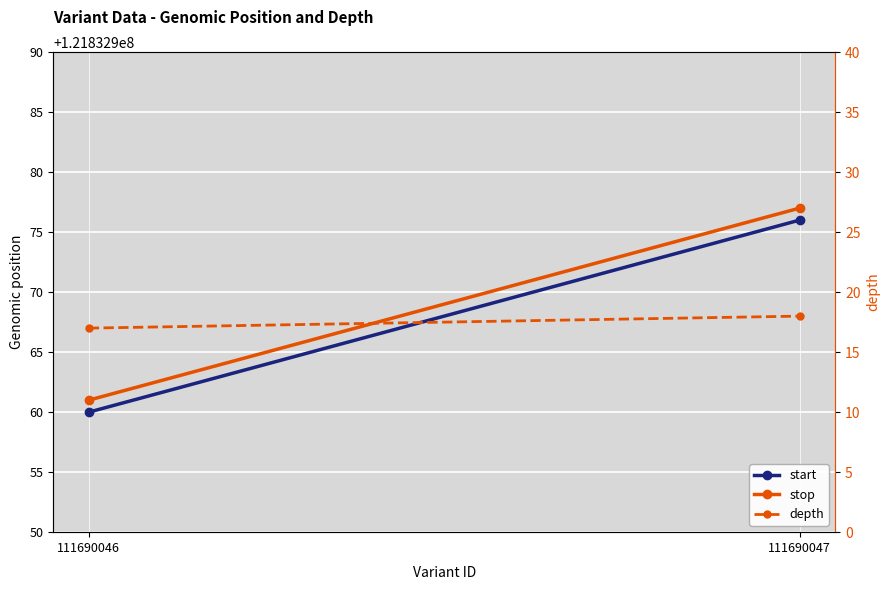

What is the value of the depth point at the 1st from the left?

17